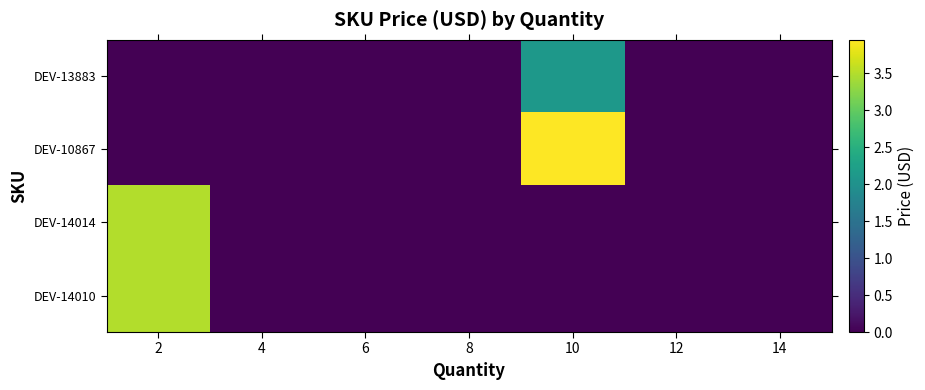

At 8, list the series in order from smallest to largest.

DEV-13883, DEV-10867, DEV-14014, DEV-14010